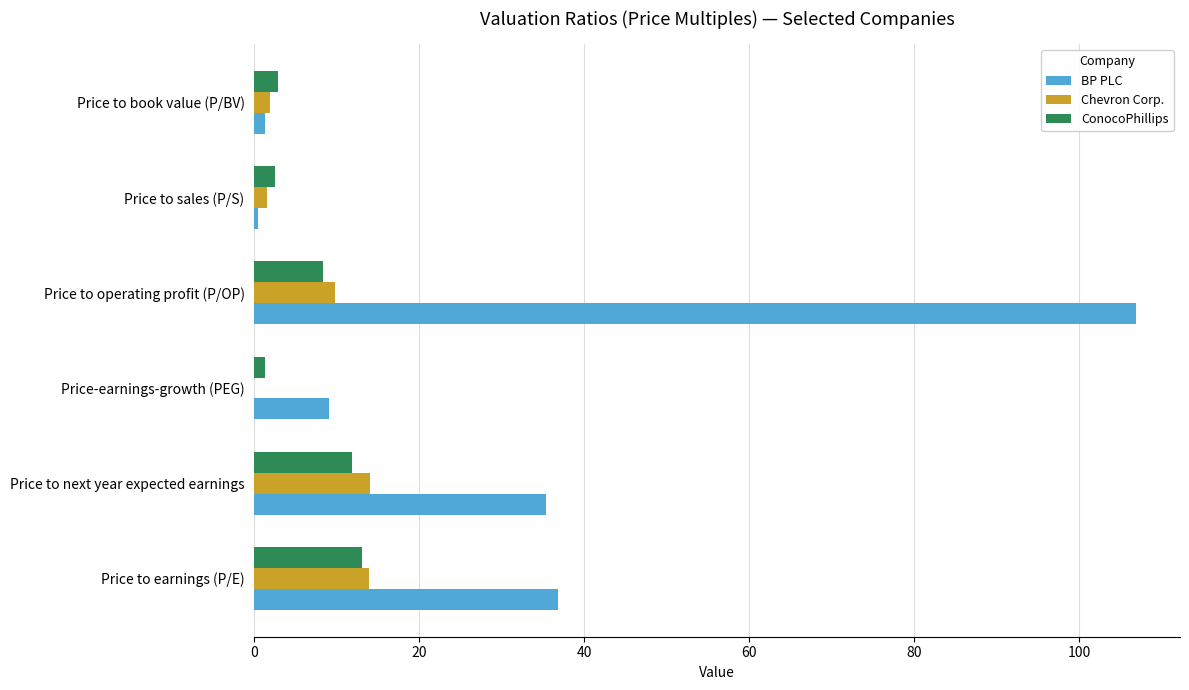

How many distinct data groups are displayed?

3